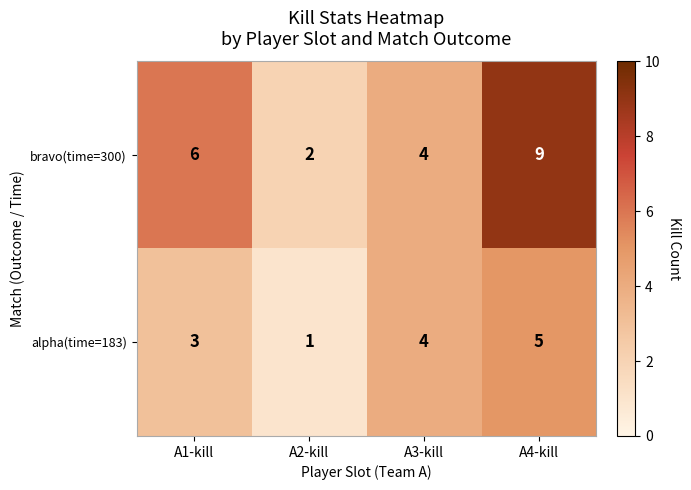

List the series in order of their peak value, lowest first.

alpha(time=183), bravo(time=300)